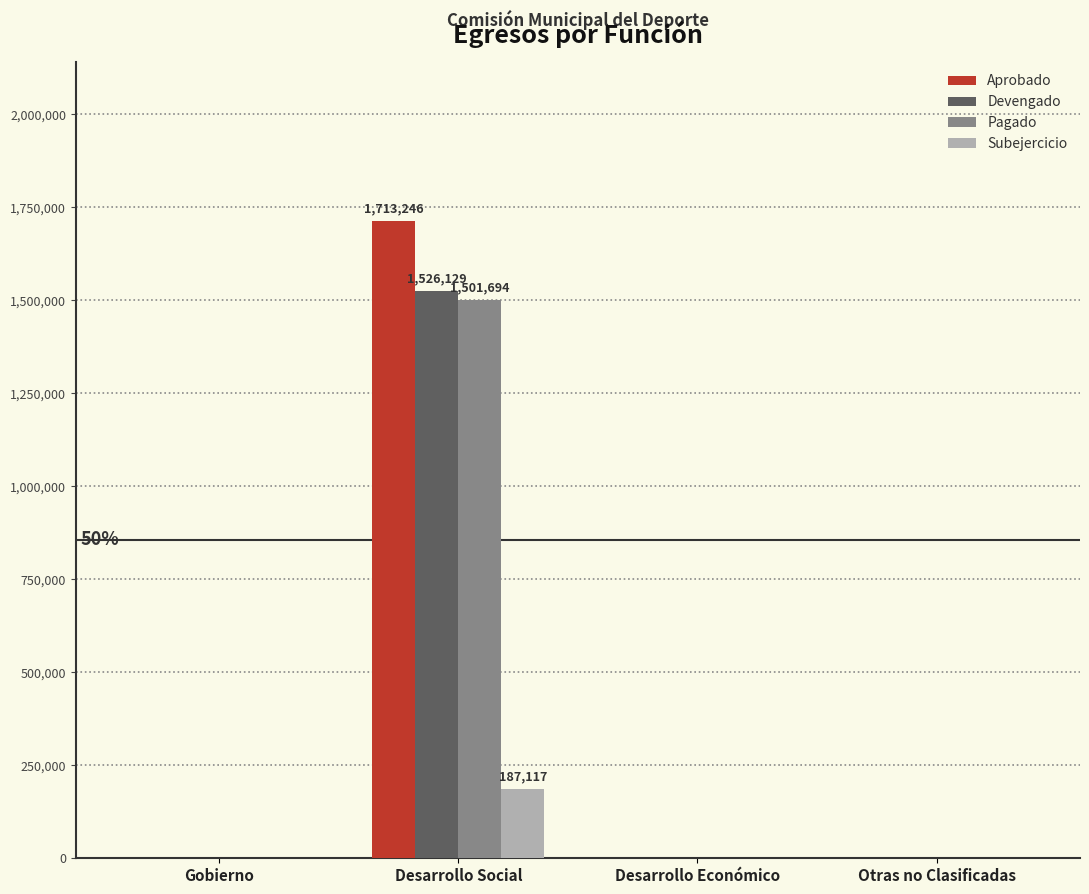

At which category is the sum across all series the highest?

Desarrollo Social